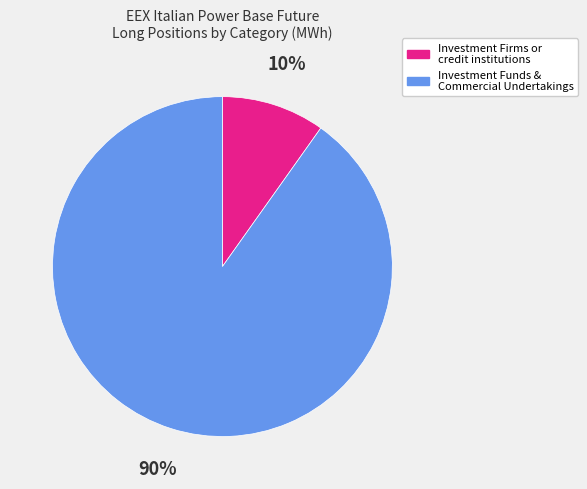

Do Investment Funds & Commercial Undertakings and Investment Firms or credit institutions together represent more than half of the pie?

Yes